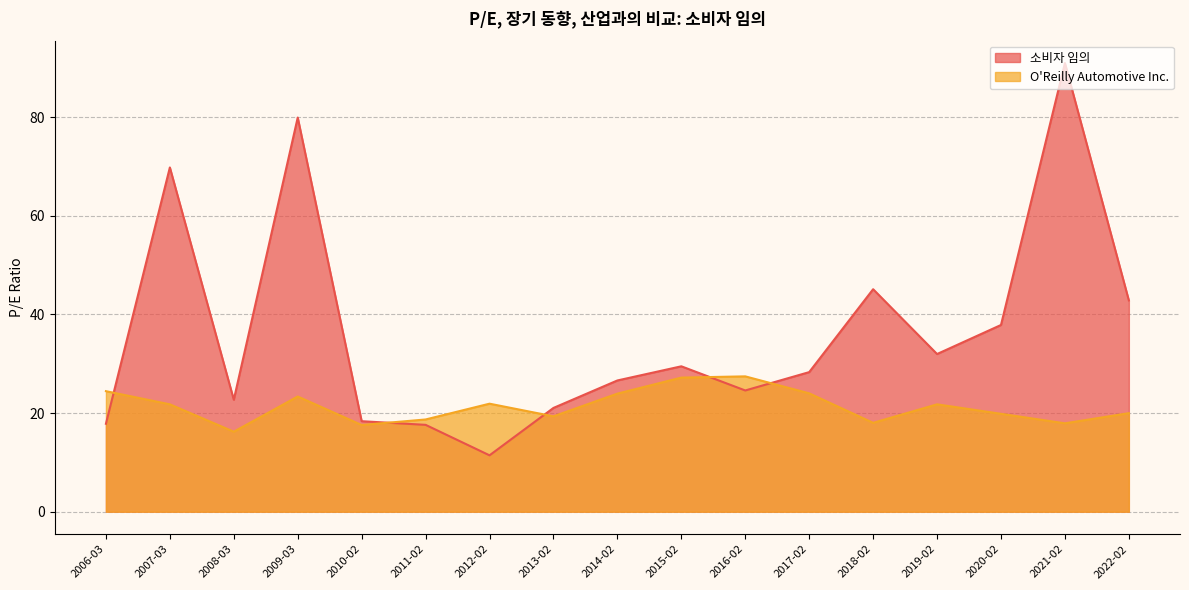

What position from the left is 2019-02?

14